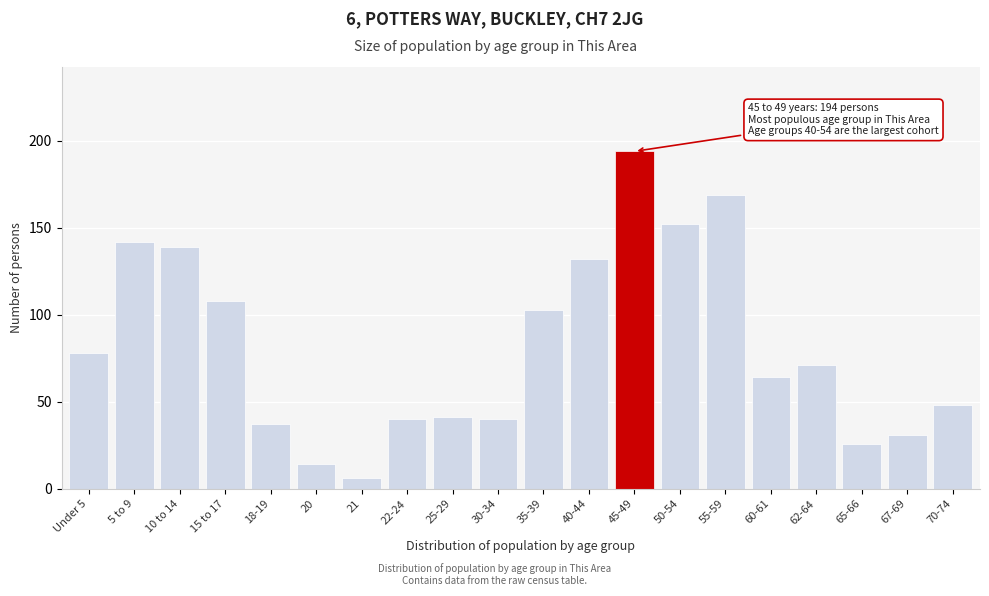

Reading left to right, what are all the values shown in this chart?

78	142	139	108	37	14	6	40	41	40	103	132	194	152	169	64	71	26	31	48